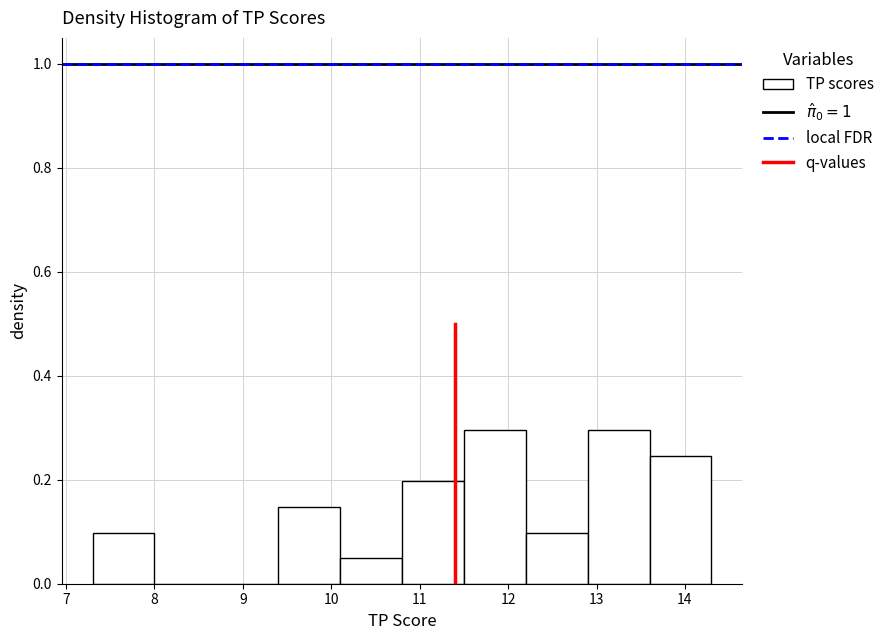

Reading left to right, transcribe this chart: for each bar, give the range it covers on the x-axis and its height. The values are not printed on the chart, so give them approximately, as read against the axis.

7.3 to 8.0: 0.10
8.0 to 8.7: 0
8.7 to 9.4: 0
9.4 to 10.1: 0.14
10.1 to 10.8: 0.04
10.8 to 11.5: 0.20
11.5 to 12.2: 0.30
12.2 to 12.9: 0.10
12.9 to 13.6: 0.30
13.6 to 14.3: 0.24